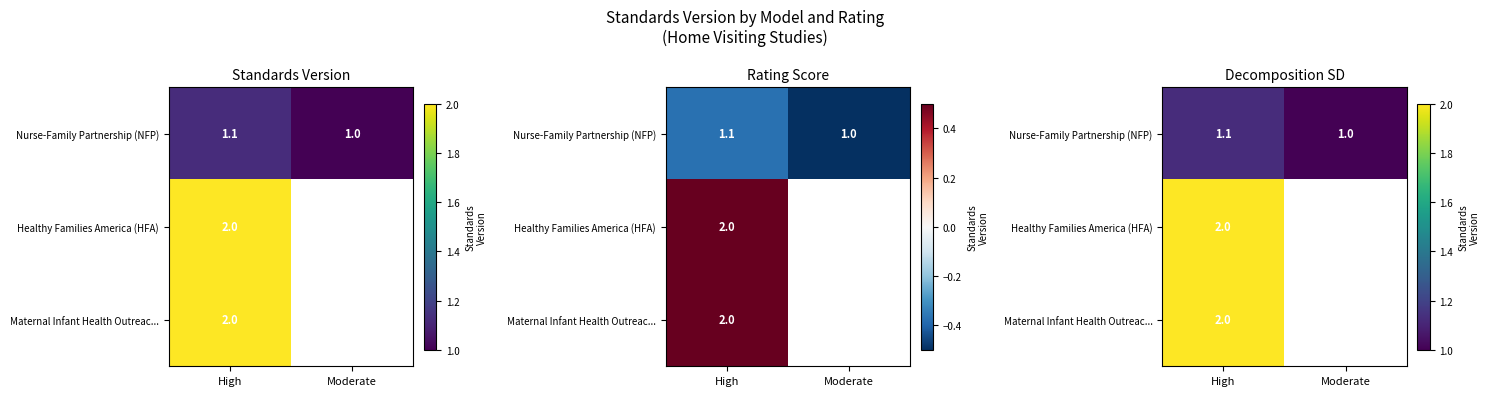

Which series changed the most between High and Moderate?

Nurse-Family Partnership (NFP)